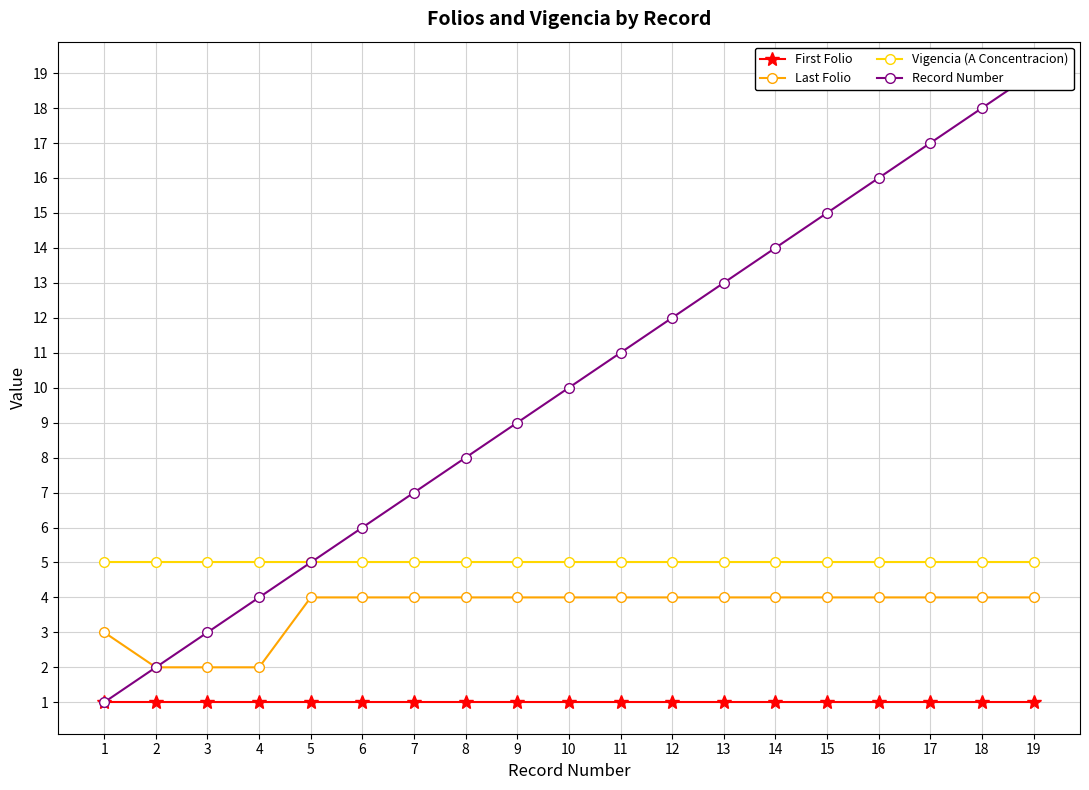

What is the greatest value displayed?

19